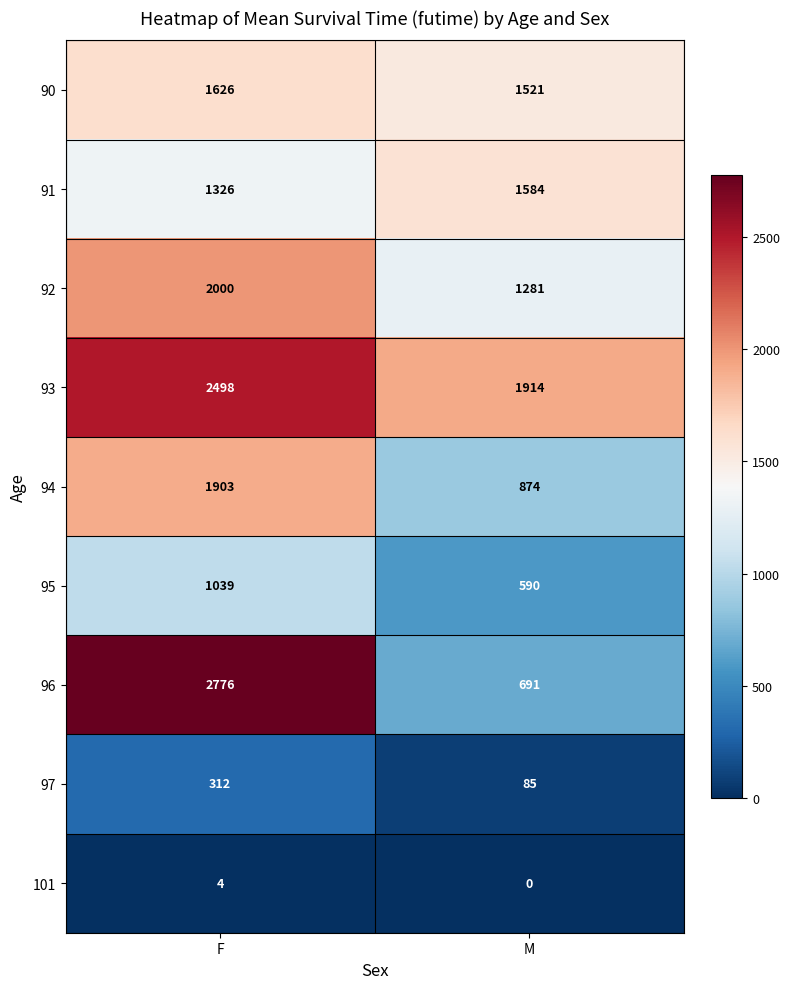

The value of 97 at M is 85. True or false?

True